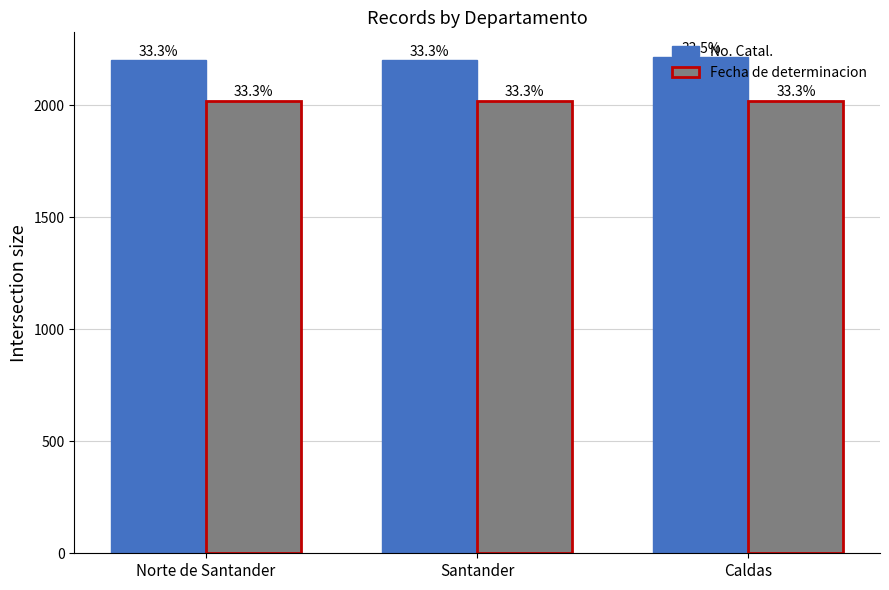

What are all the series names shown in the legend?

No. Catal., Fecha de determinacion